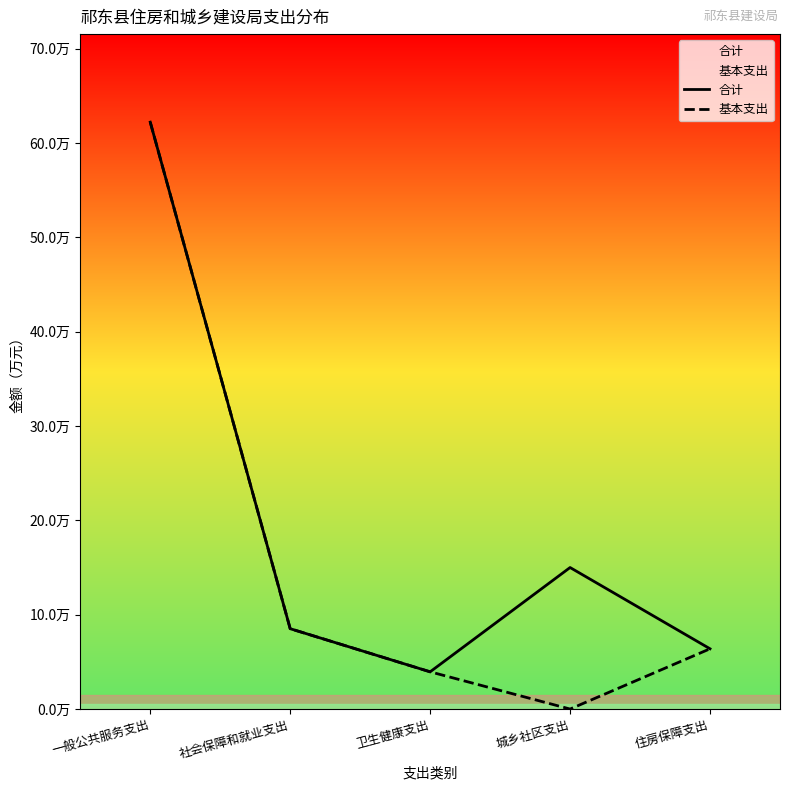

What is the spread (max minus min) of values at 城乡社区支出?

15.0